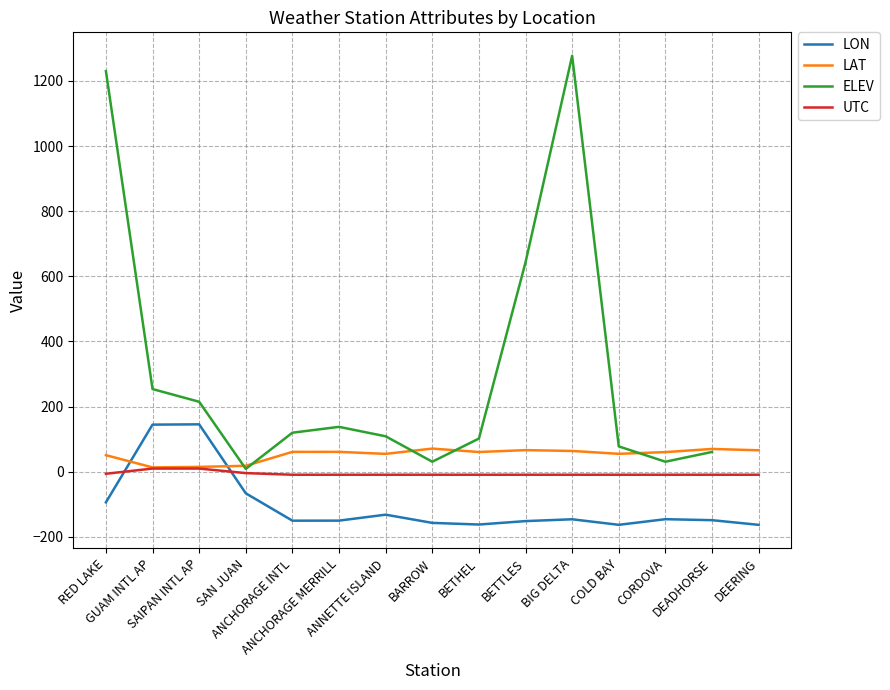

What is the maximum value shown in the chart?

1277.0